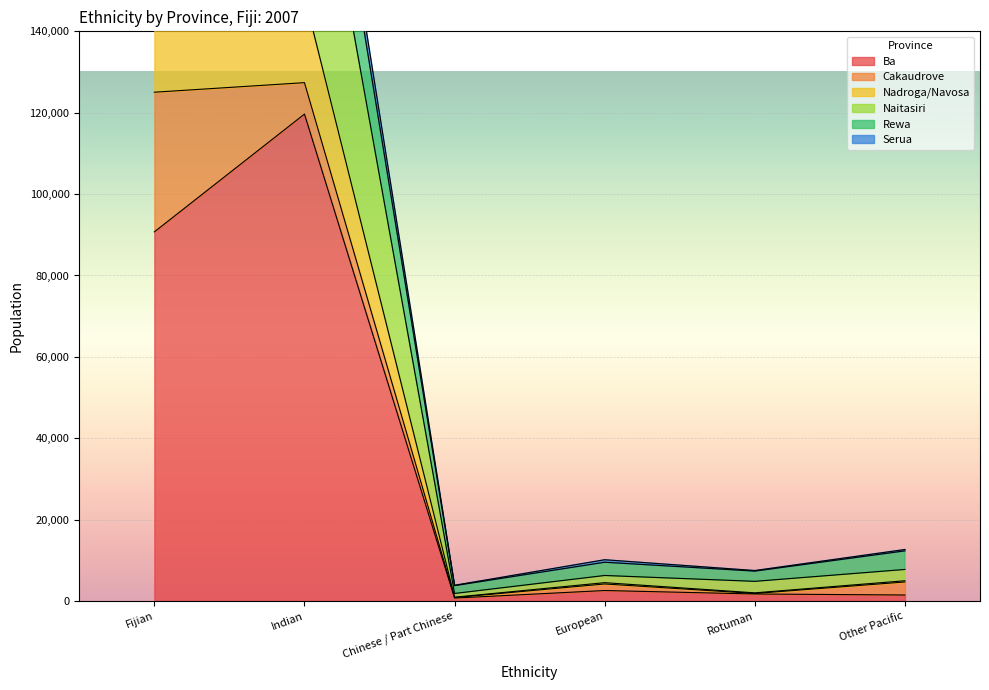

Where does the Ba series first go above 2589?

Fijian